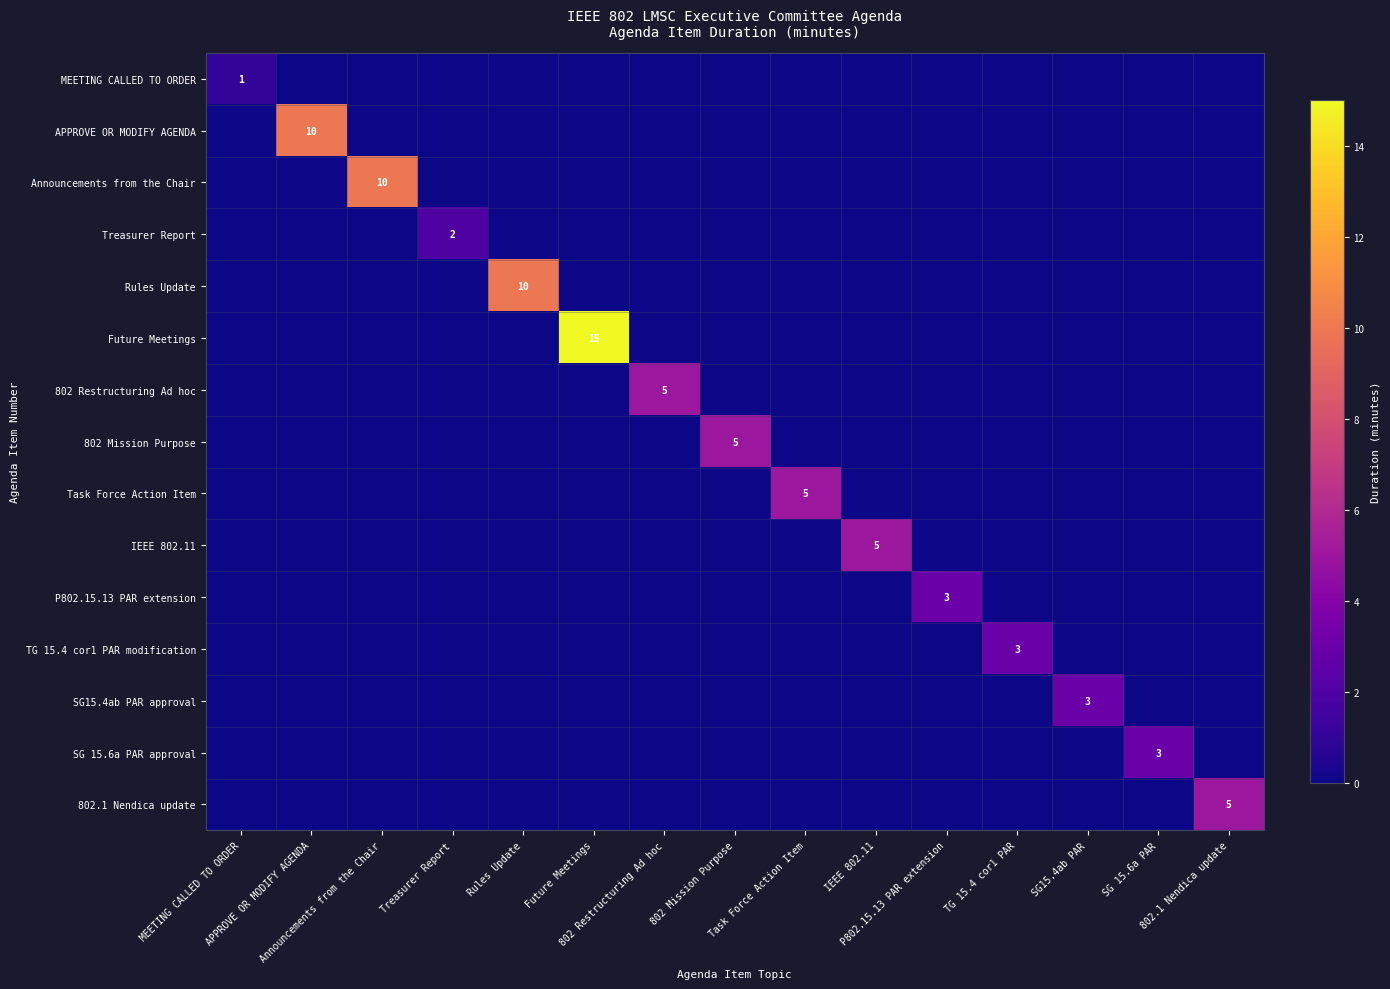

Rank the series by their maximum value, from lowest to highest.

MEETING CALLED TO ORDER, Treasurer Report, P802.15.13 PAR extension, TG 15.4 cor1 PAR modification, SG15.4ab PAR approval, SG 15.6a PAR approval, 802 Restructuring Ad hoc, 802 Mission Purpose, Task Force Action Item, IEEE 802.11, 802.1 Nendica update, APPROVE OR MODIFY AGENDA, Announcements from the Chair, Rules Update, Future Meetings